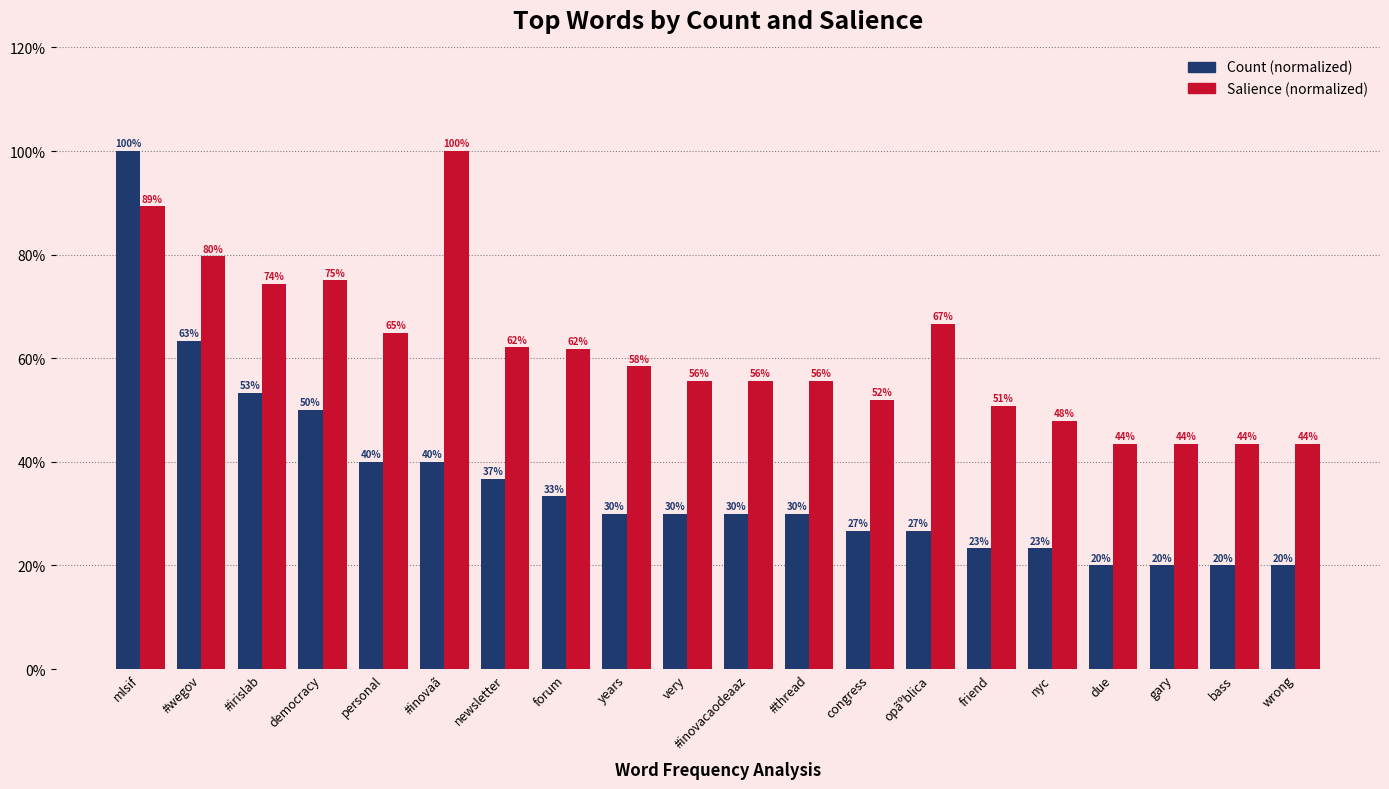

What is the spread (max minus min) of values at congress?

25.3